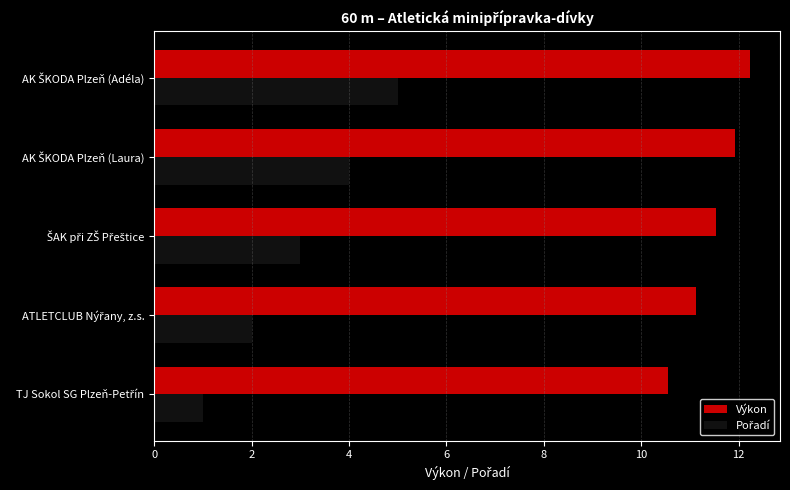

What is the difference between the maximum and minimum values in the Výkon series?

1.7